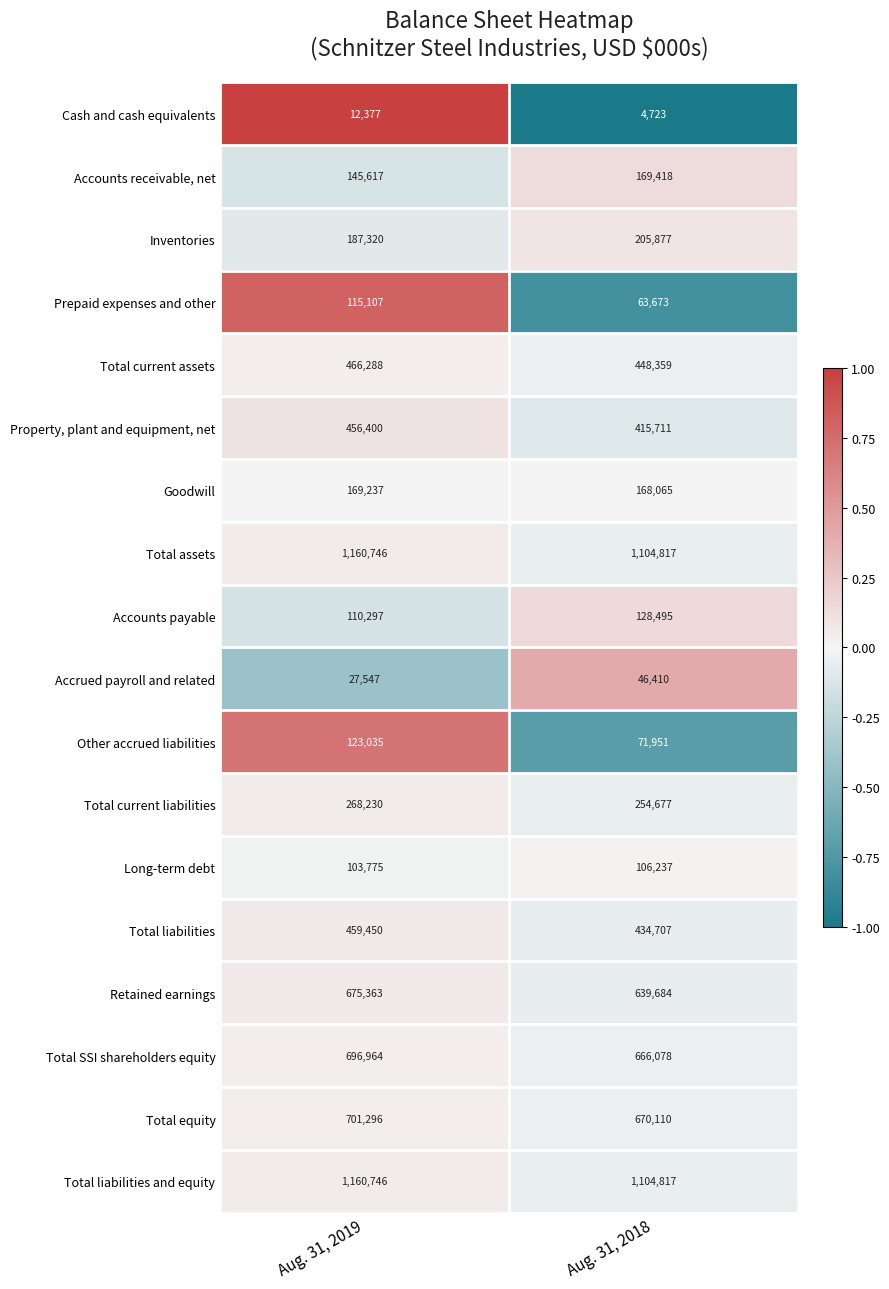

How many data points in Cash and cash equivalents are less than 12377?

1